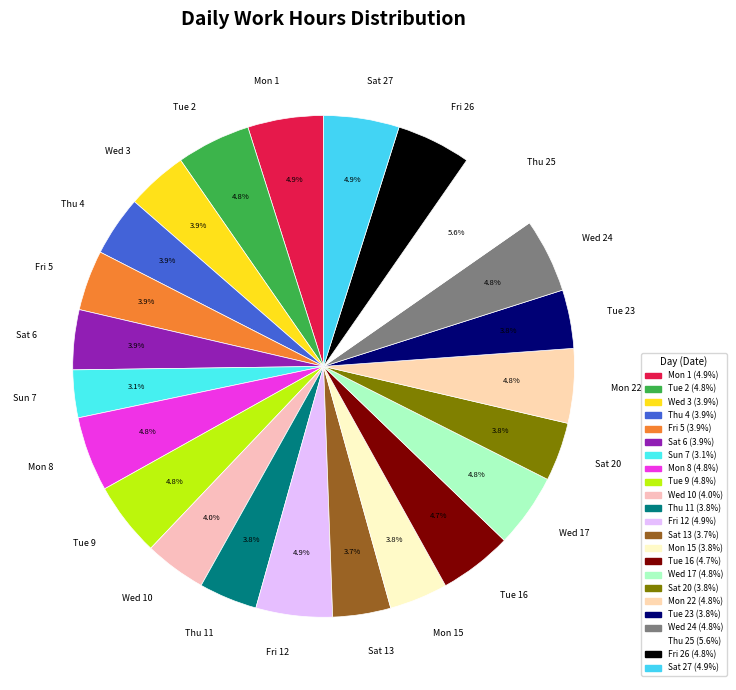

Does any single category account for the majority?

No